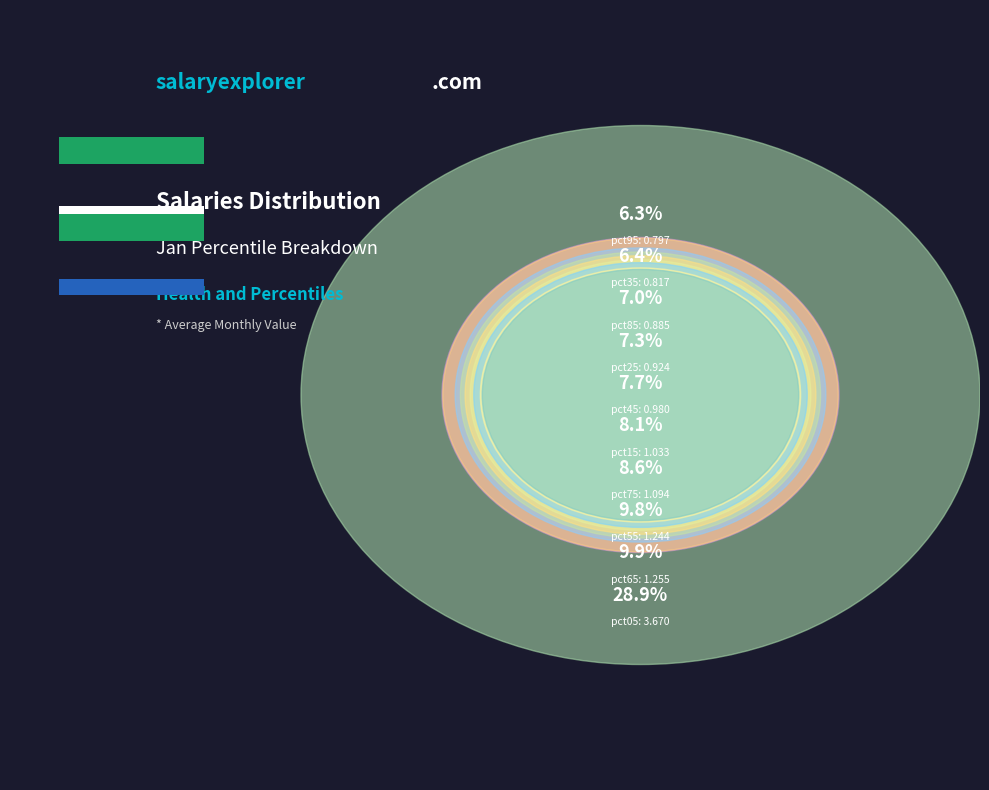

Which slice is the largest?

pct05